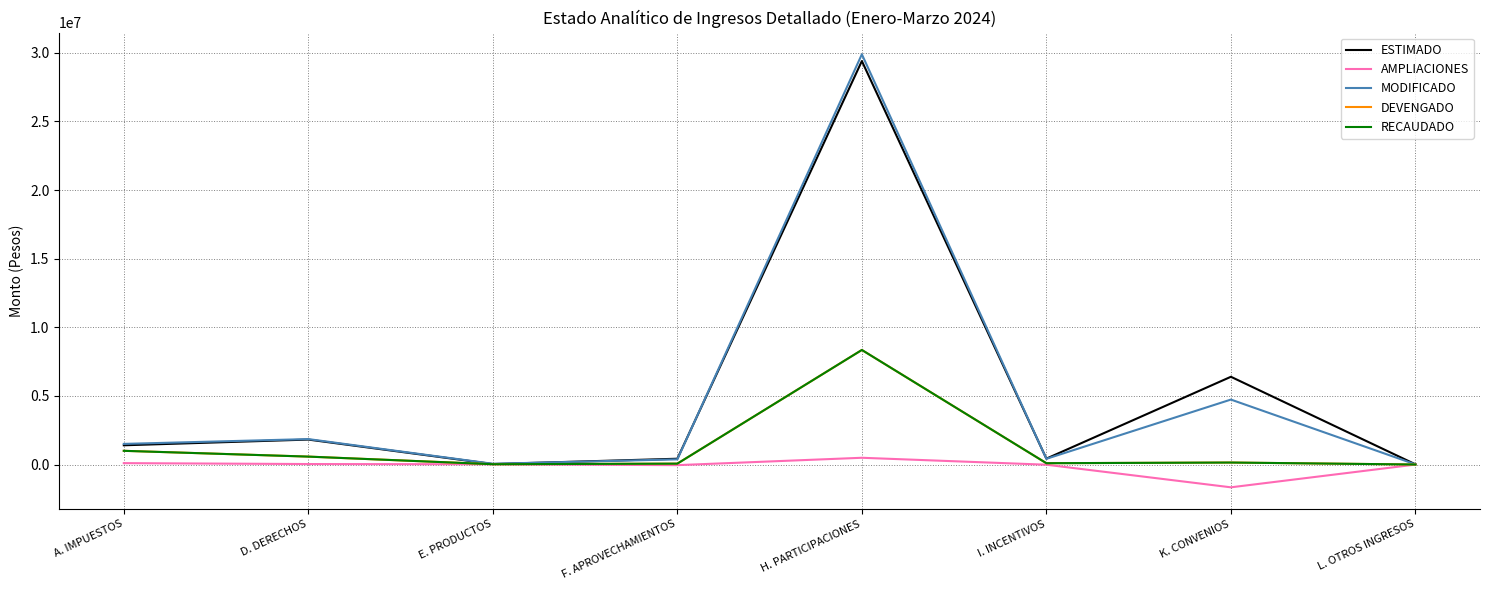

List the labels in order of RECAUDADO value, smallest first.

L. OTROS INGRESOS, E. PRODUCTOS, F. APROVECHAMIENTOS, I. INCENTIVOS, K. CONVENIOS, D. DERECHOS, A. IMPUESTOS, H. PARTICIPACIONES